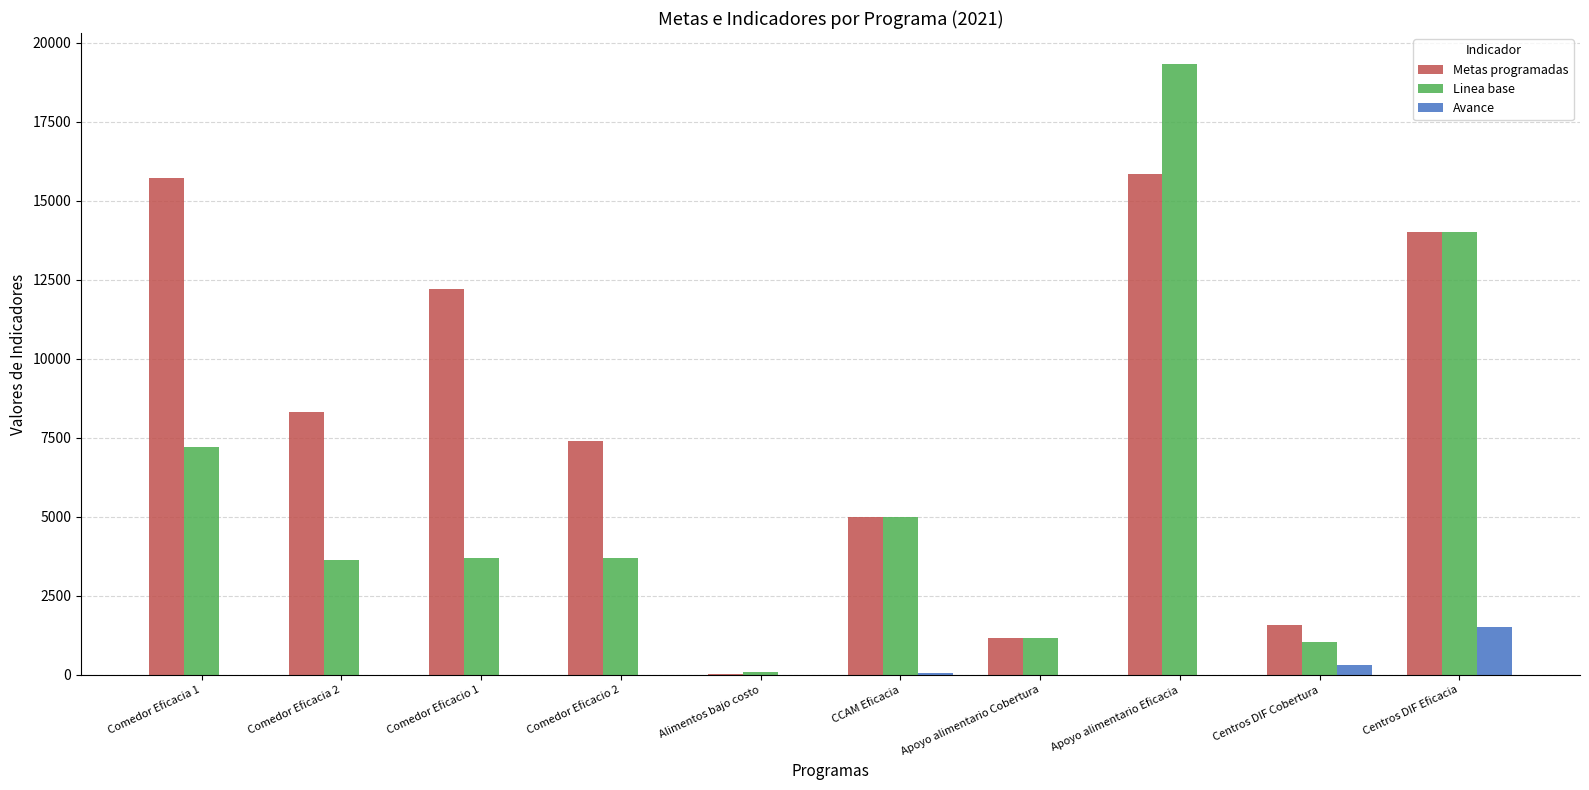

Where is Linea base nearest to the value 9711?

Comedor Eficacia 1